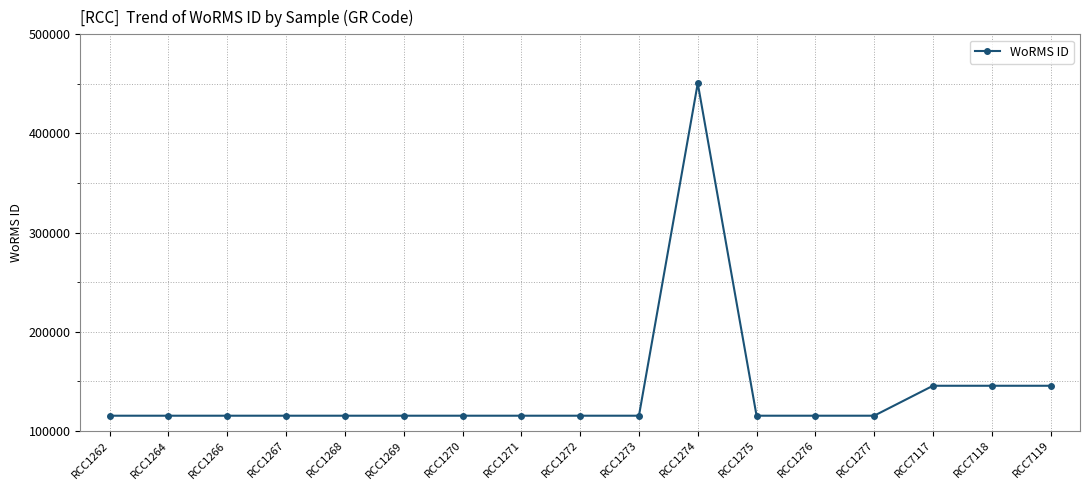

True or false: the data has more than 0 interior local peaks.

True